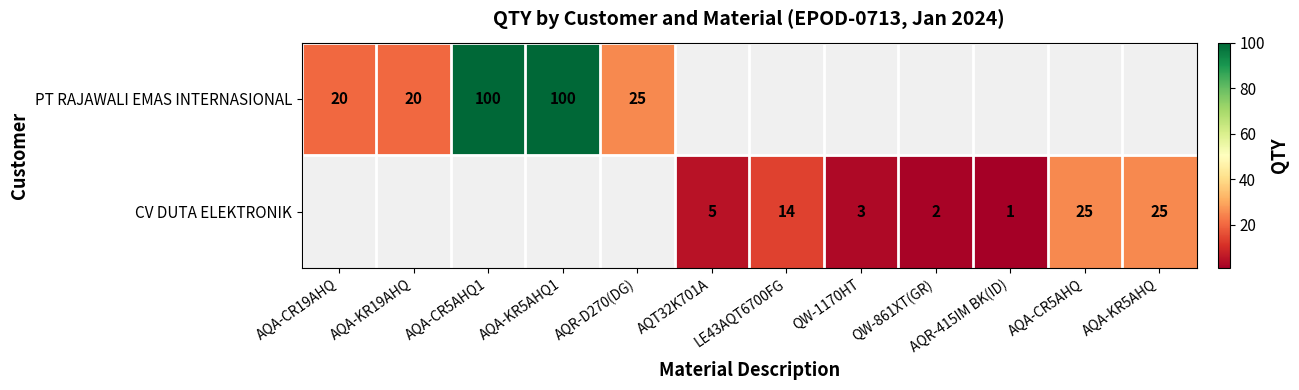

The CV DUTA ELEKTRONIK series shows 25 at AQA-KR5AHQ. True or false?

True